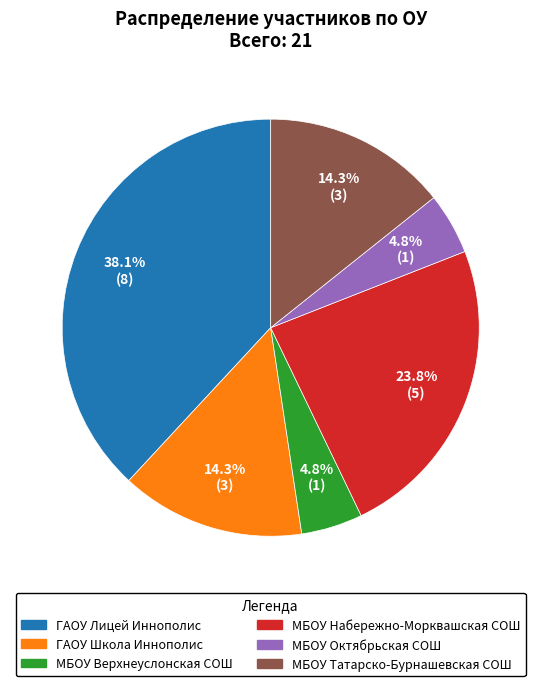

Does any single category account for the majority?

No